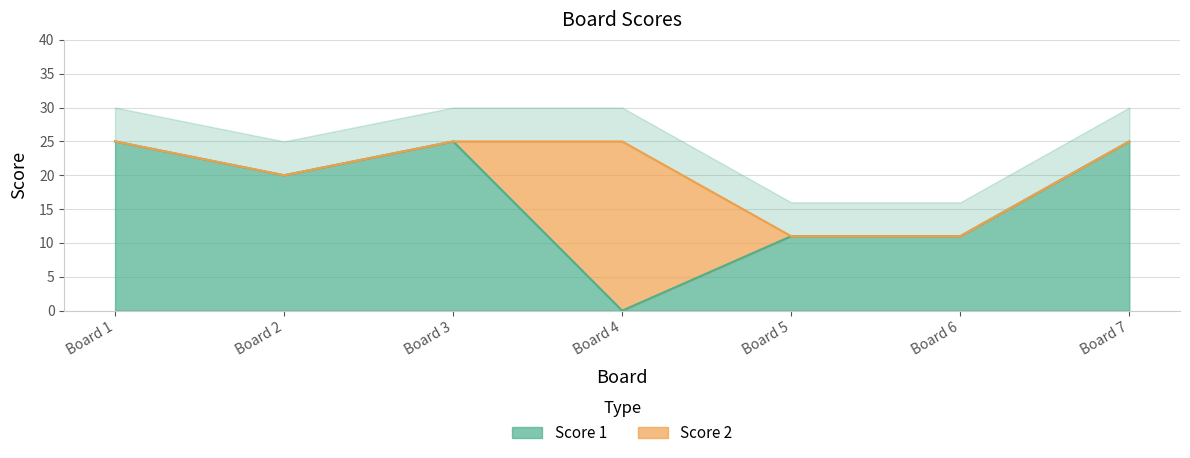

The value of Score 1 at Board 2 is 9. True or false?

False